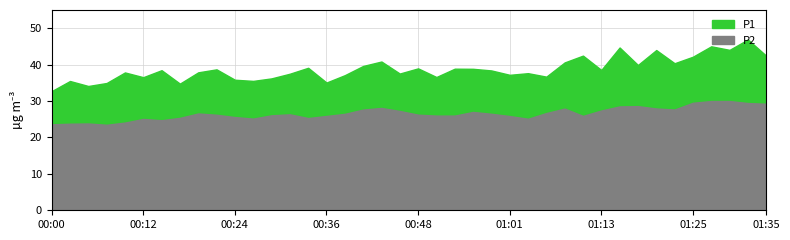

How many values in the P1 series exceed 38?

21